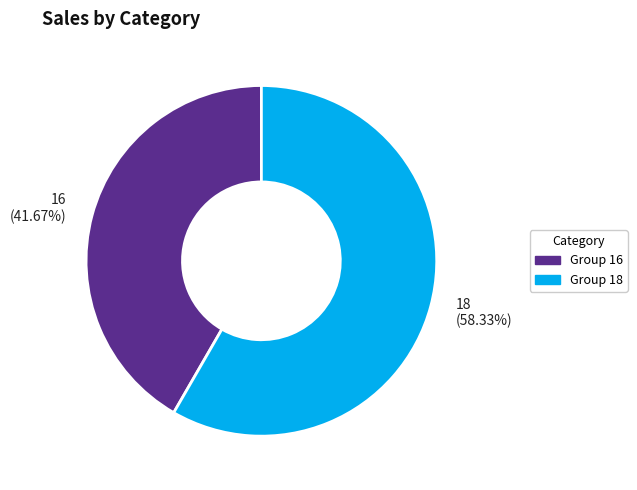

To the nearest percent, what percentage of the pie is 18?

58%